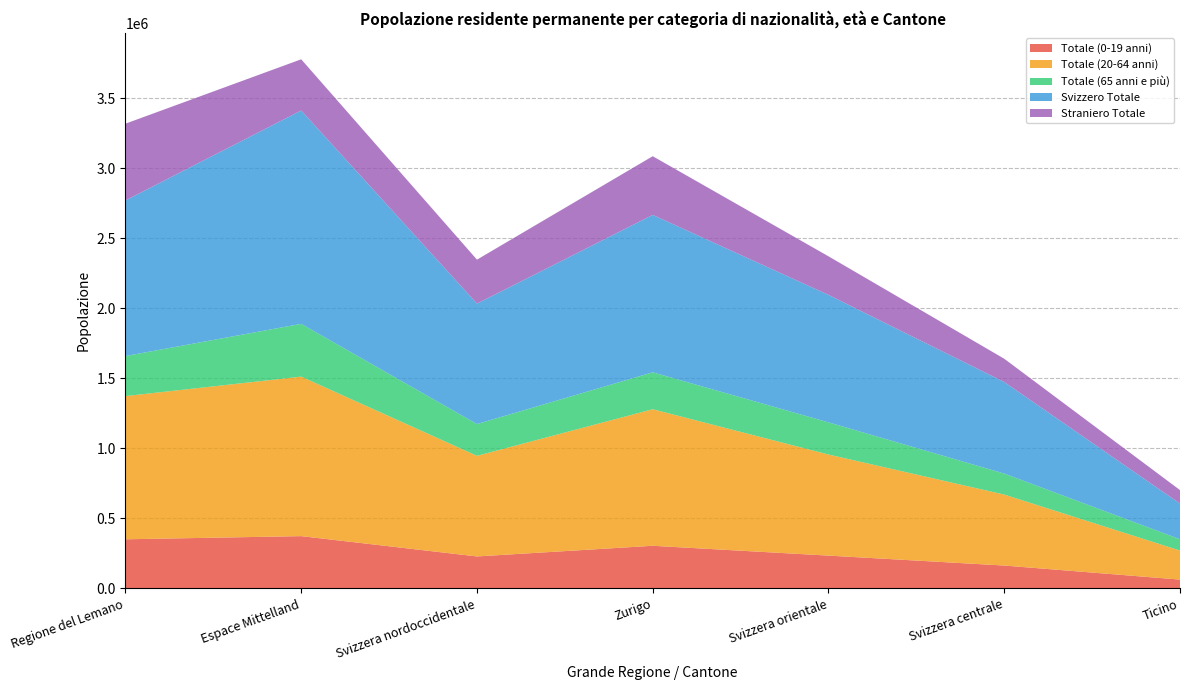

Reading right to left, transcribe all the data shown in this chart.

Totale (0-19 anni): 62930	163201	234108	304244	228168	373157	350575
Totale (20-64 anni): 207129	506705	721628	974804	718211	1138613	1022222
Totale (65 anni e più): 80828	149811	229621	263546	227032	376791	285935
Svizzero Totale: 254414	653473	909931	1123550	859699	1522907	1110975
Straniero Totale: 96473	166244	275426	419044	313712	365654	547757